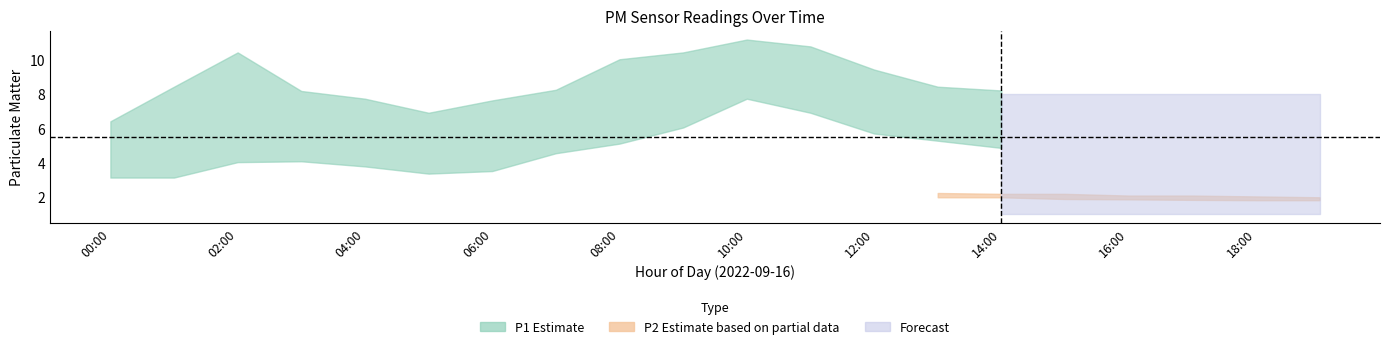

Count the number of categories in the chart.

20